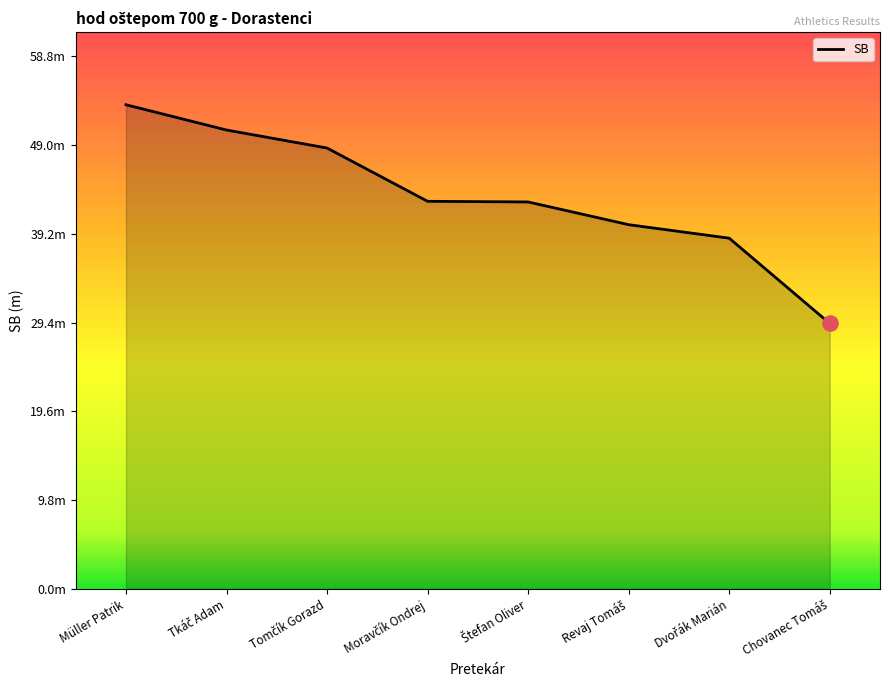

What is the ratio of the value at Revaj Tomáš to the value at Tkáč Adam?

0.8